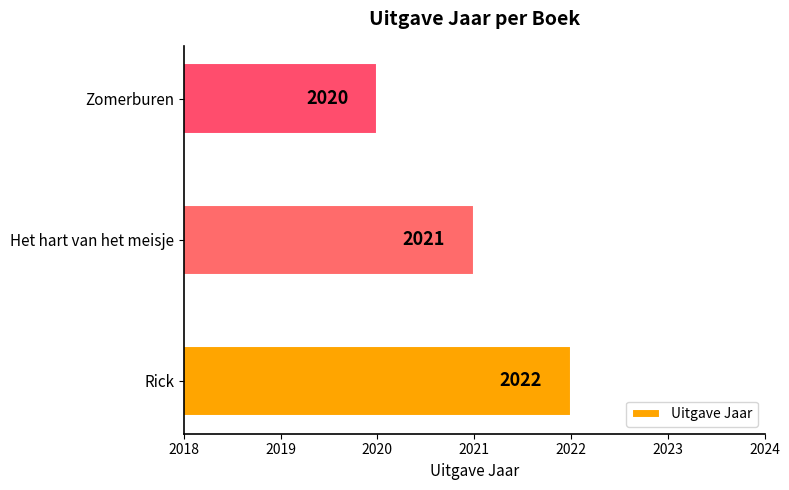

Reading bottom to top, transcribe all the data shown in this chart.

2022	2021	2020